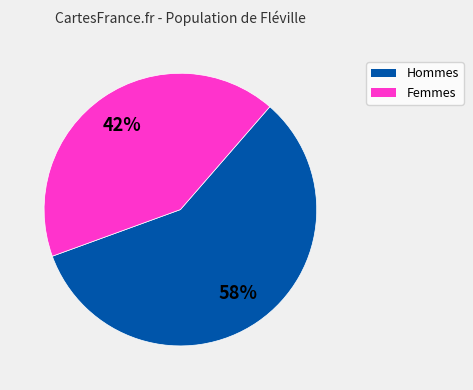

To the nearest percent, what is the difference between the largest and smallest slice percentages?

16%